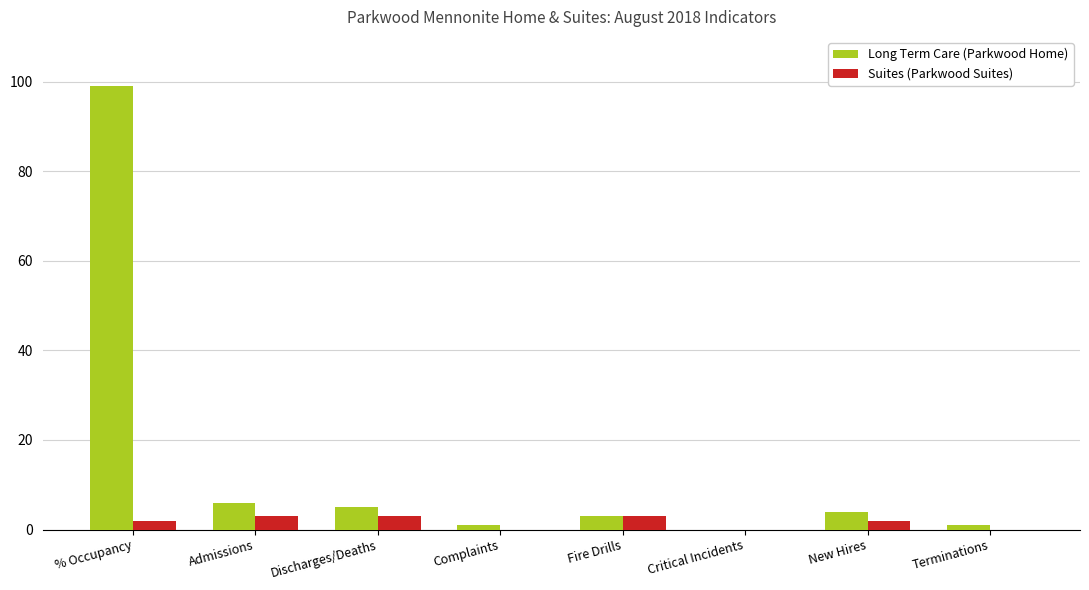

The value of Suites (Parkwood Suites) at Admissions is 3. True or false?

True